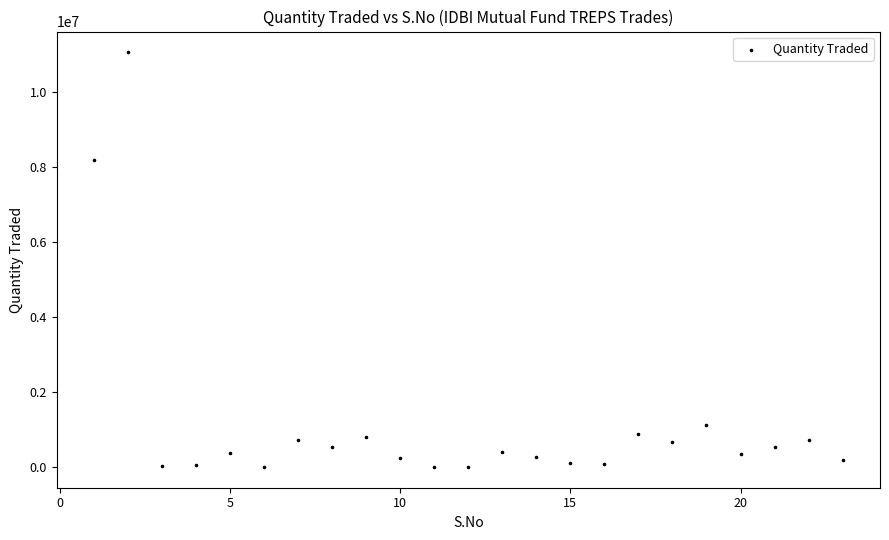

What is the range of Y values (max minus min)?

11073180.3